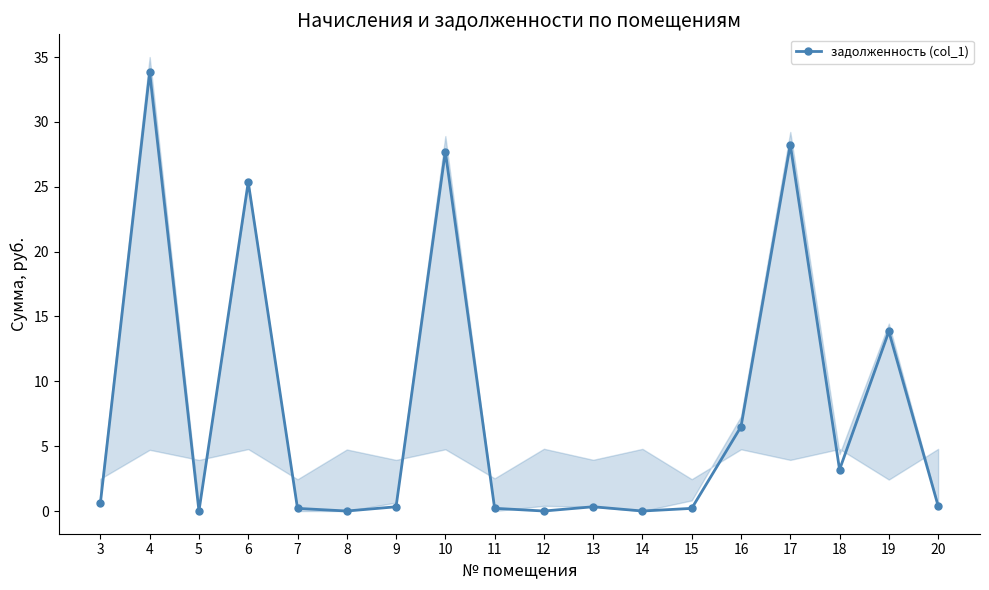

True or false: the data shows 0.3 at 15.

False